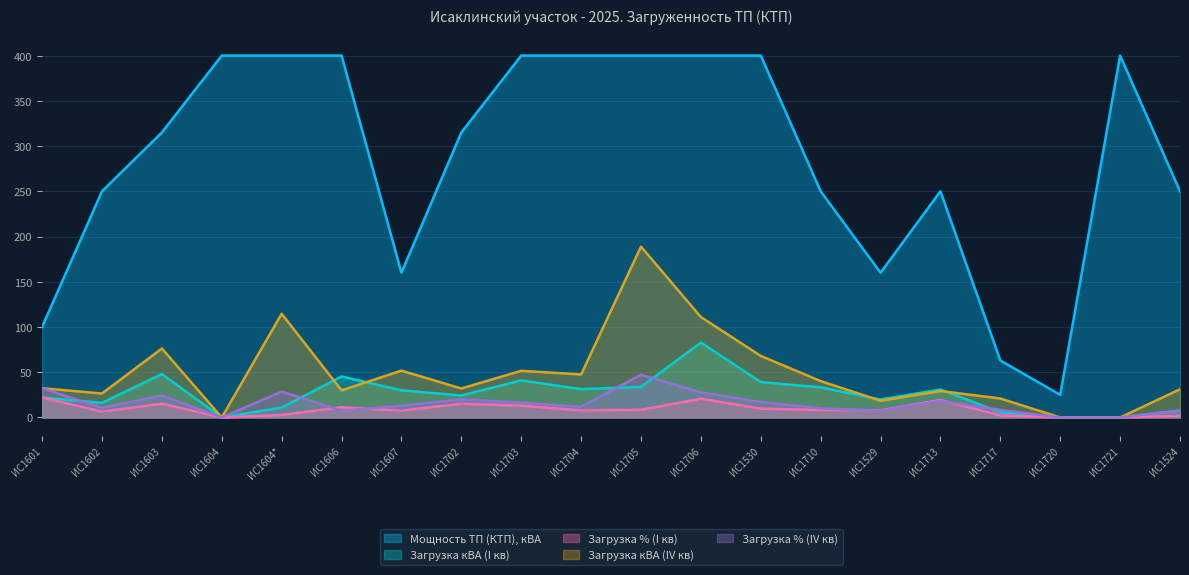

Count the number of data series in this chart.

5